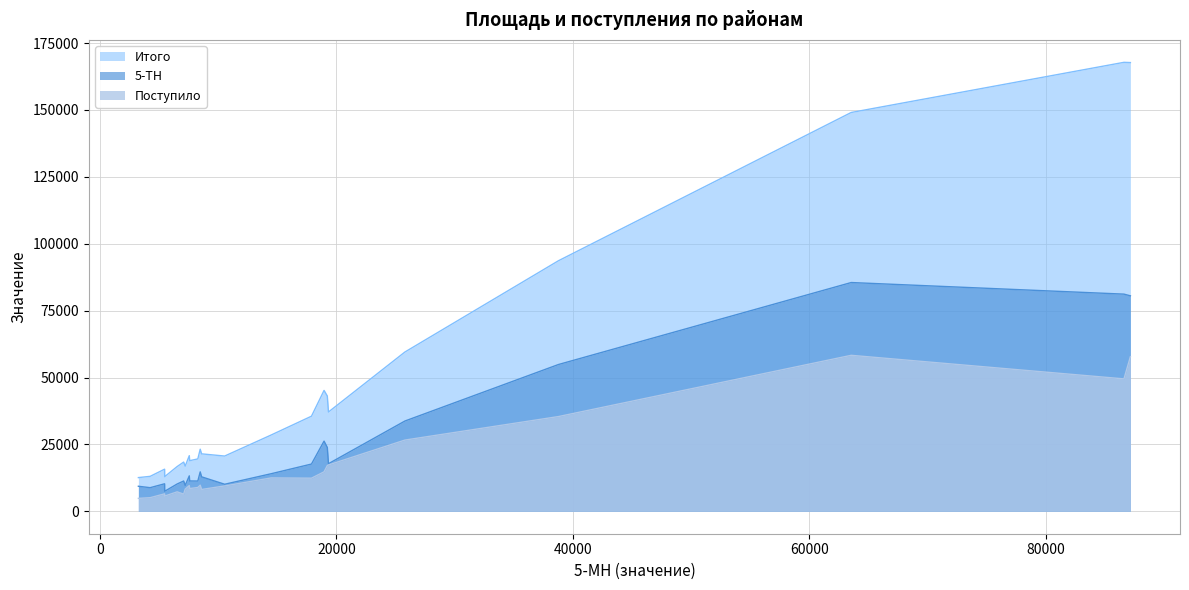

Which series has the largest total across all categories?

Итого